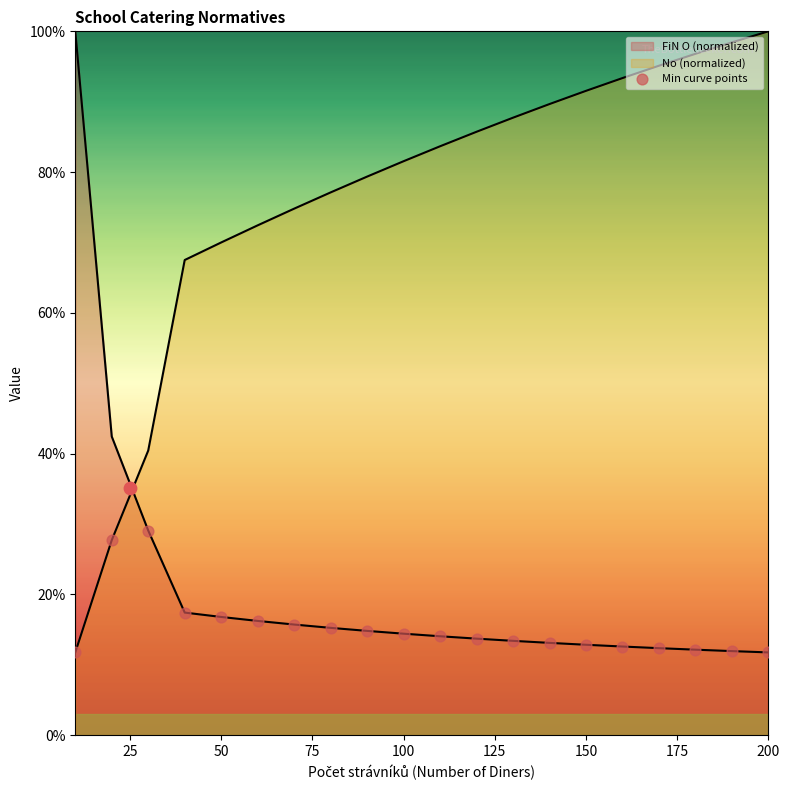

What is the change in value from 175 to 200?

-0.4